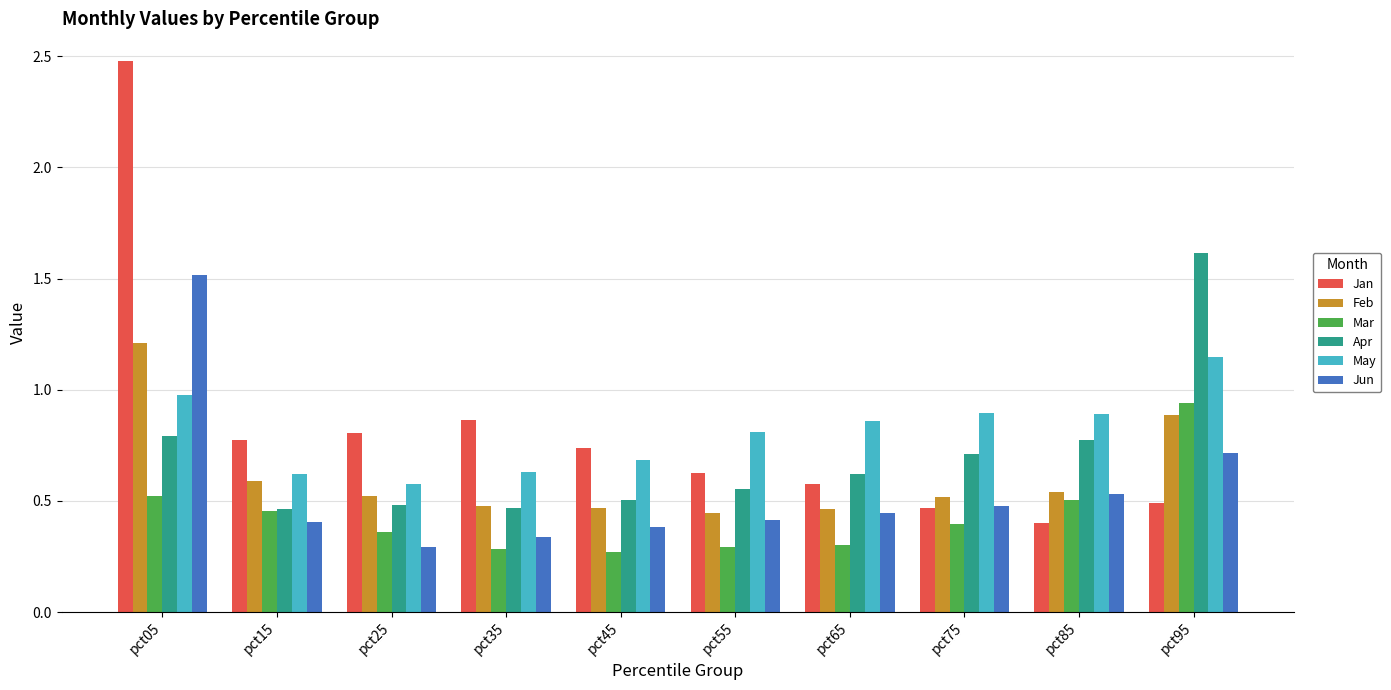

What is the difference between the maximum and minimum values in the Jun series?

1.2